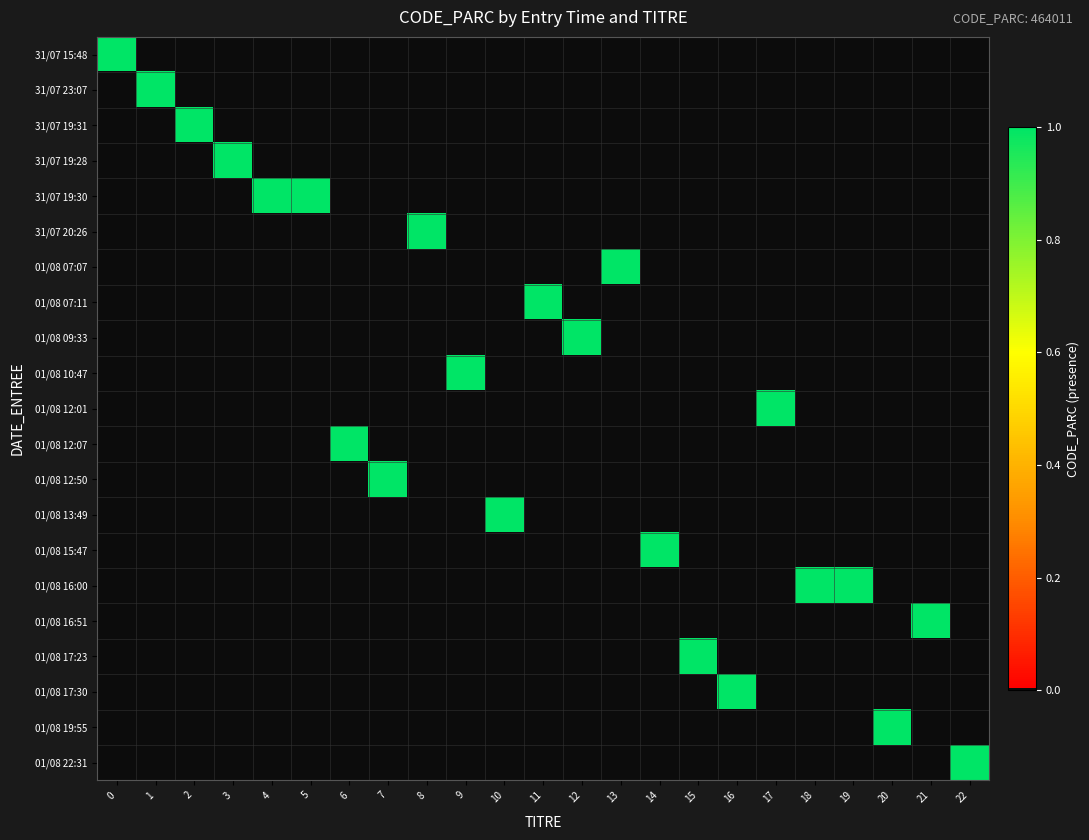

How many series are shown in this chart?

21